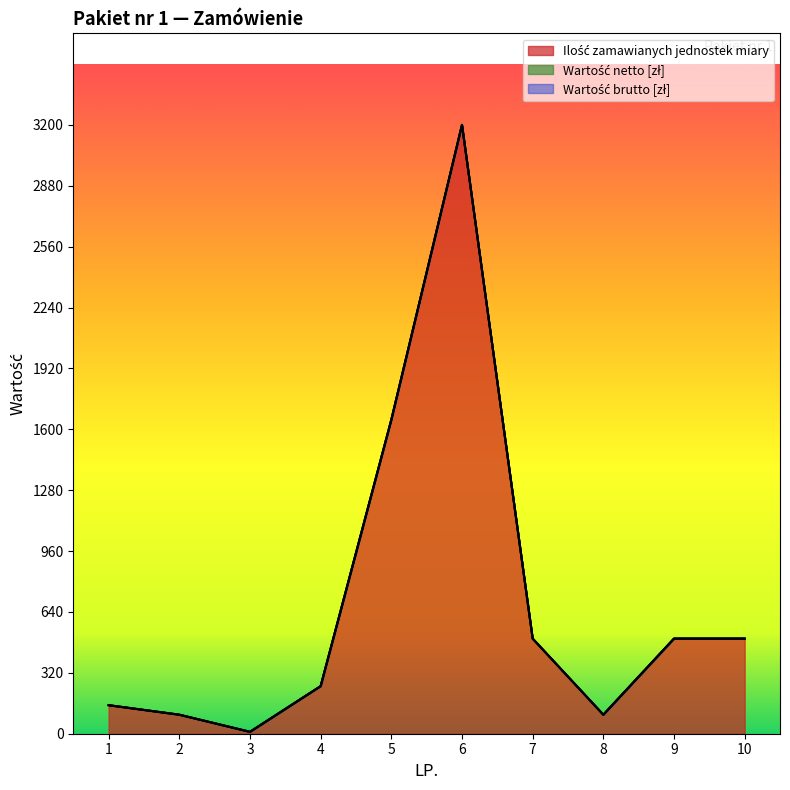

At how many categories does at least one series exceed 84?

9